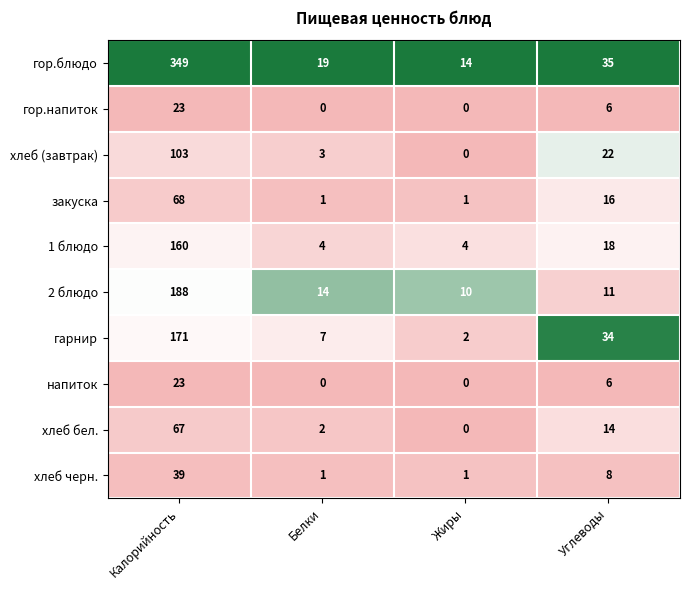

What is the average value of the напиток series?

7